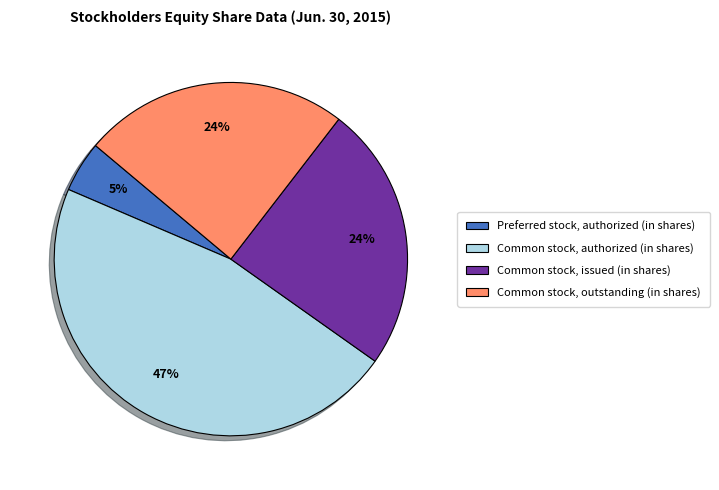

Which category has the smallest portion of the pie?

Preferred stock, authorized (in shares)